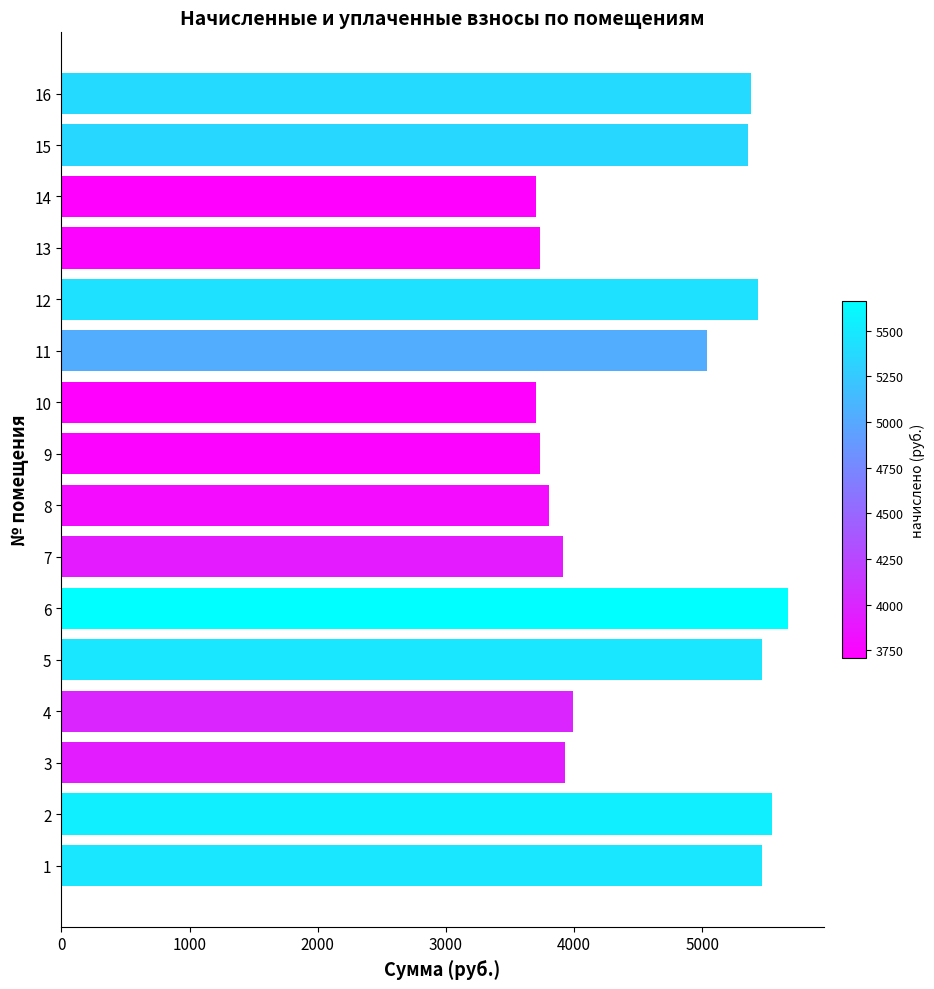

The value at 14 is 1163.6. True or false?

False